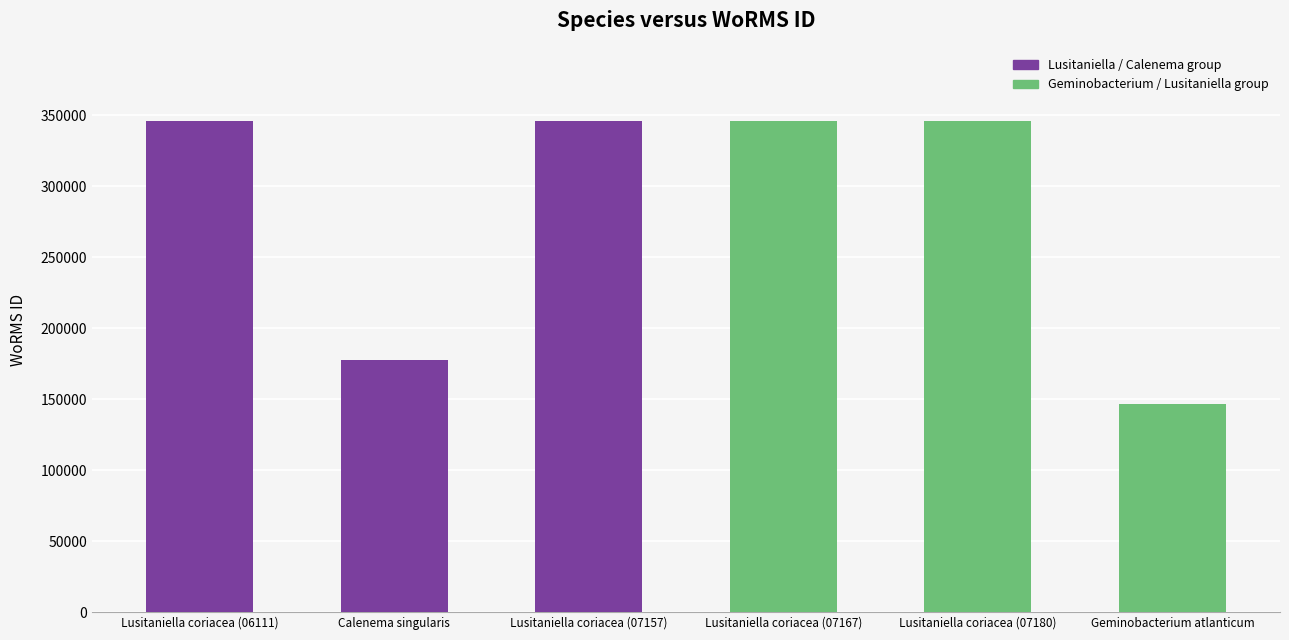

What is the greatest value displayed?

345514